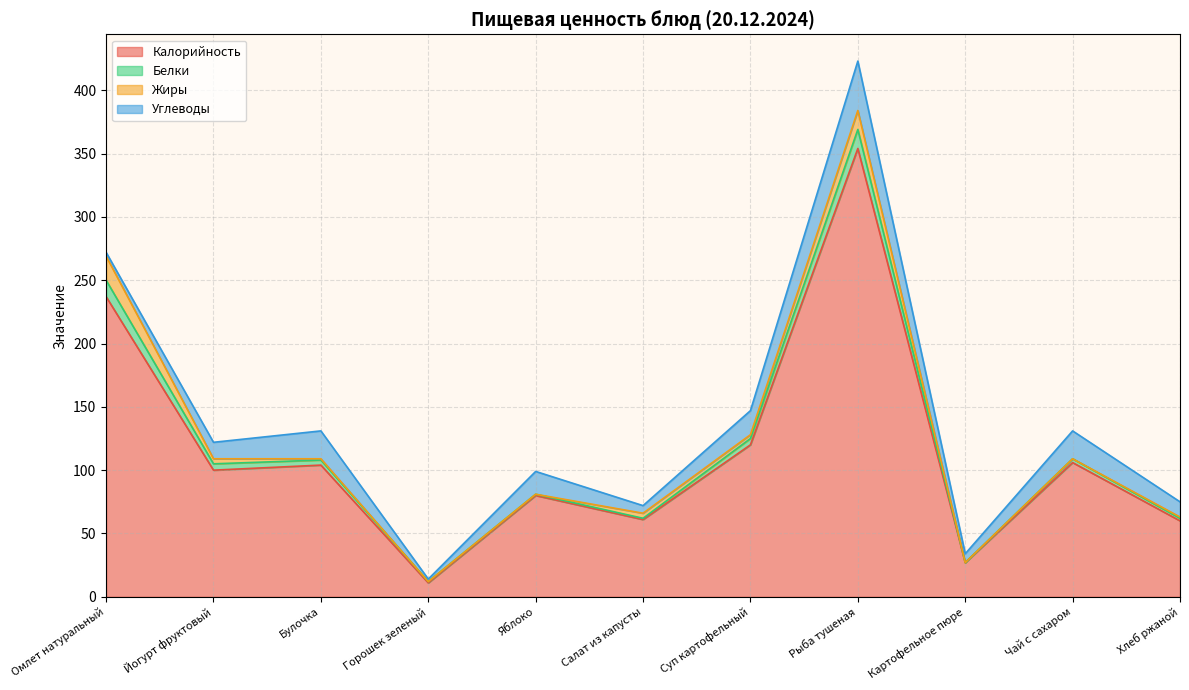

What is the average value of the Белки series?

5